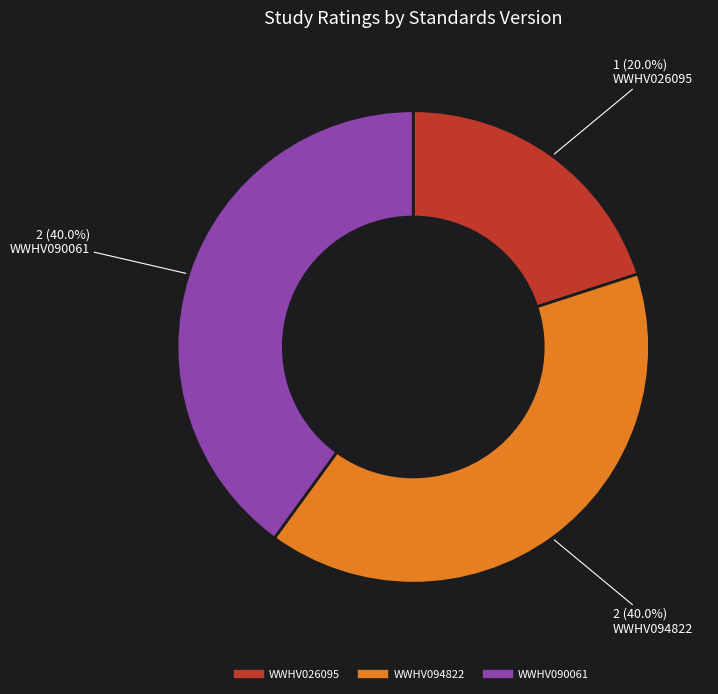

To the nearest percent, what is the difference between the WWHV090061 and WWHV026095 slice percentages?

20%